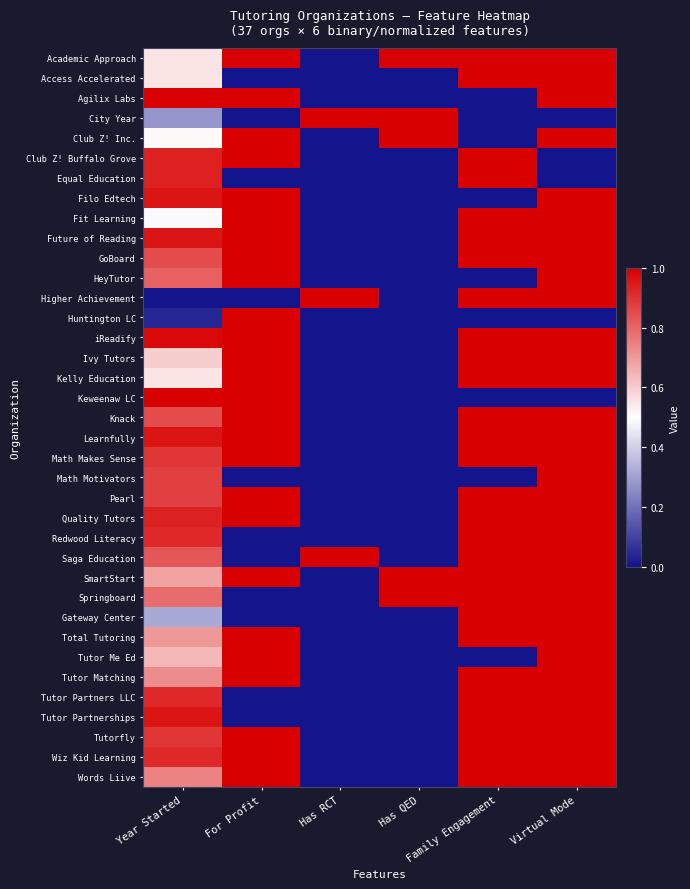

Rank the series by their maximum value, from highest to lowest.

Academic Approach, Access Accelerated, Agilix Labs, City Year, Club Z! Inc., Club Z! Buffalo Grove, Equal Education, Filo Edtech, Fit Learning, Future of Reading, GoBoard, HeyTutor, Higher Achievement, Huntington LC, iReadify, Ivy Tutors, Kelly Education, Keweenaw LC, Knack, Learnfully, Math Makes Sense, Math Motivators, Pearl, Quality Tutors, Redwood Literacy, Saga Education, SmartStart, Springboard, Gateway Center, Total Tutoring, Tutor Me Ed, Tutor Matching, Tutor Partners LLC, Tutor Partnerships, Tutorfly, Wiz Kid Learning, Words Liive